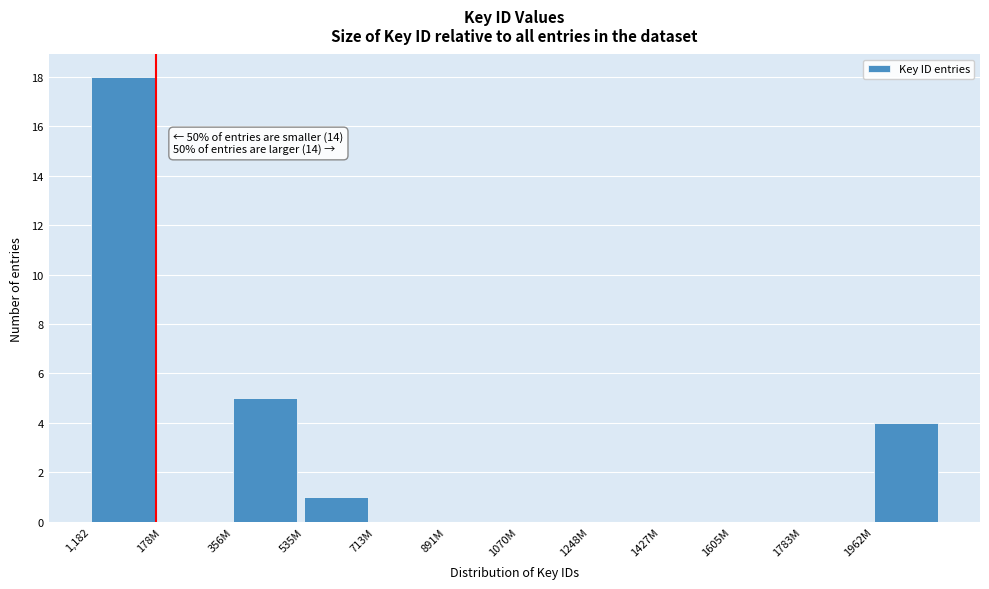

Reading right to left, what are all the values shown in this chart?

1962M=4	1783M=0	1605M=0	1427M=0	1248M=0	1070M=0	891M=0	713M=0	535M=1	356M=5	178M=0	1,182=18